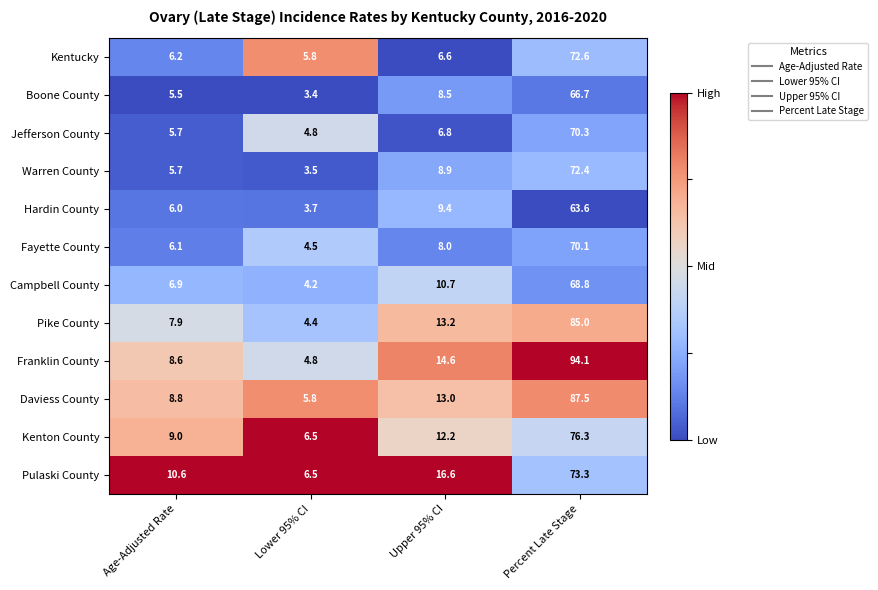

Which series has the largest range (max minus min)?

Franklin County